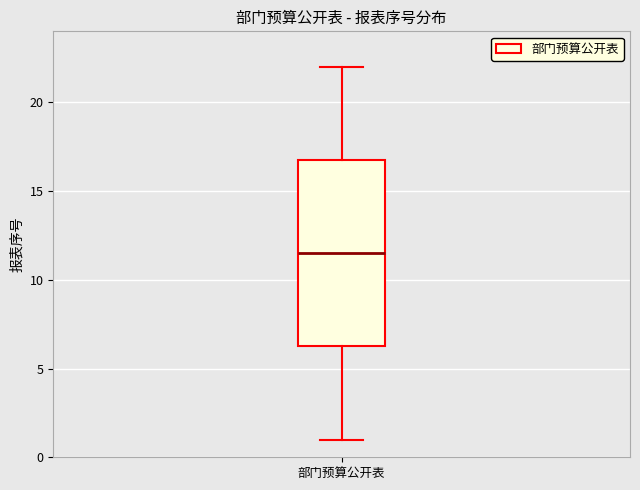

Read this box plot against the y-axis: the position of the median line, the range covered by the box, and the ends of both whiskers. The values are not printed on the chart, so give them approximately, as read against the axis.

median 11.5, box 6.5 to 17.0, whiskers 1.0 to 22.0